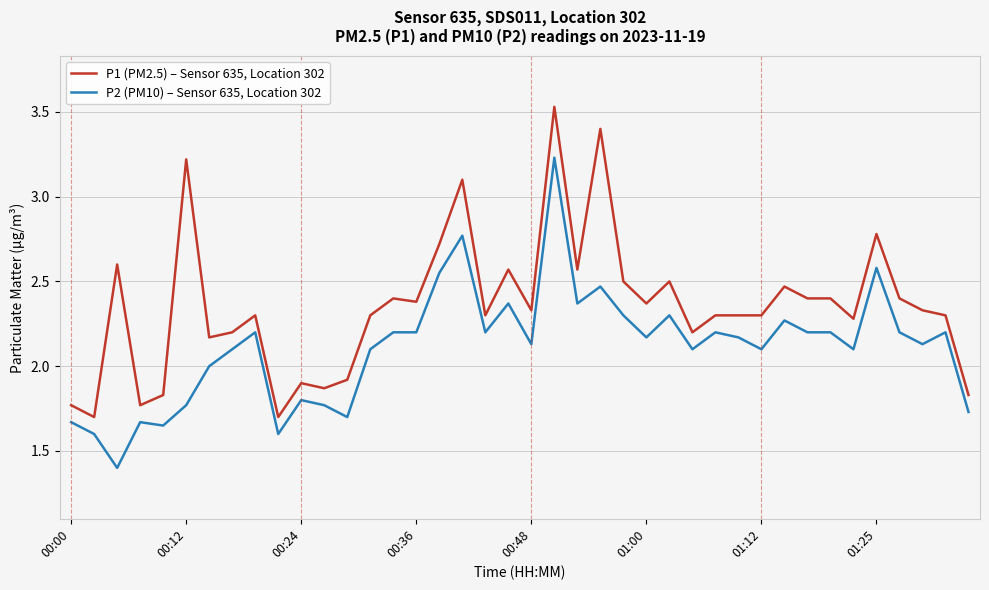

At how many categories does at least one series exceed 2?

31